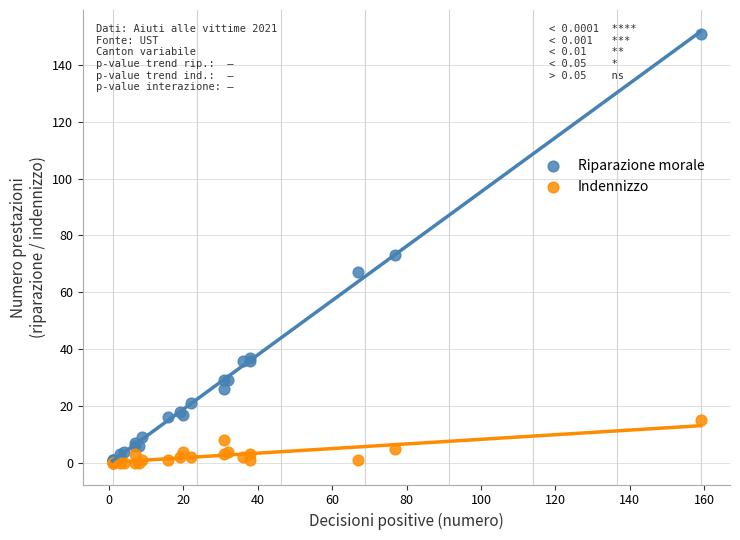

Across all series, what Y value is closest to 75?

73